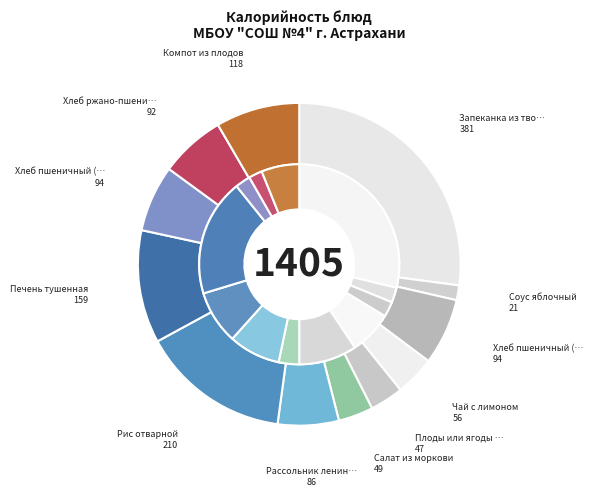

Rank the categories by value from lowest to highest.

Соус яблочный, Плоды или ягоды свежие, Салат из моркови, Чай с лимоном, Рассольник ленинградский, Хлеб ржано-пшеничный, Хлеб пшеничный (завтрак), Хлеб пшеничный (обед), Компот из плодов, Печень тушенная, Рис отварной, Запеканка из творога